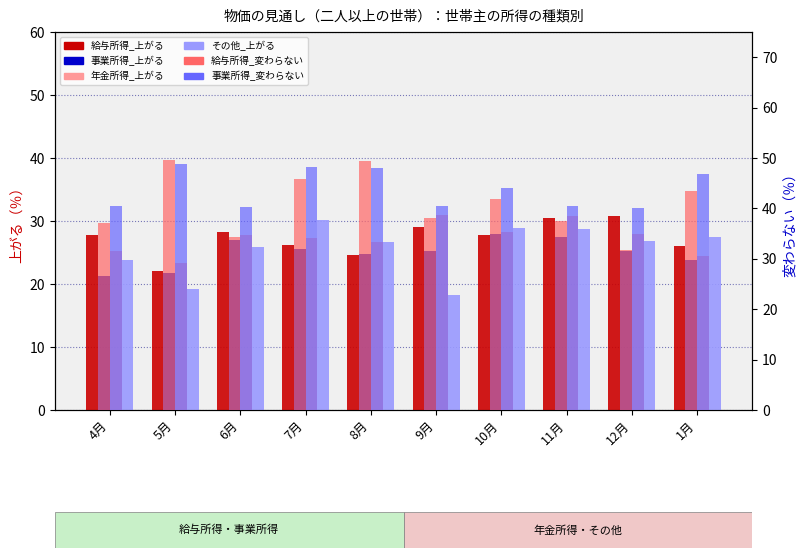

At how many categories does at least one series exceed 25?

10